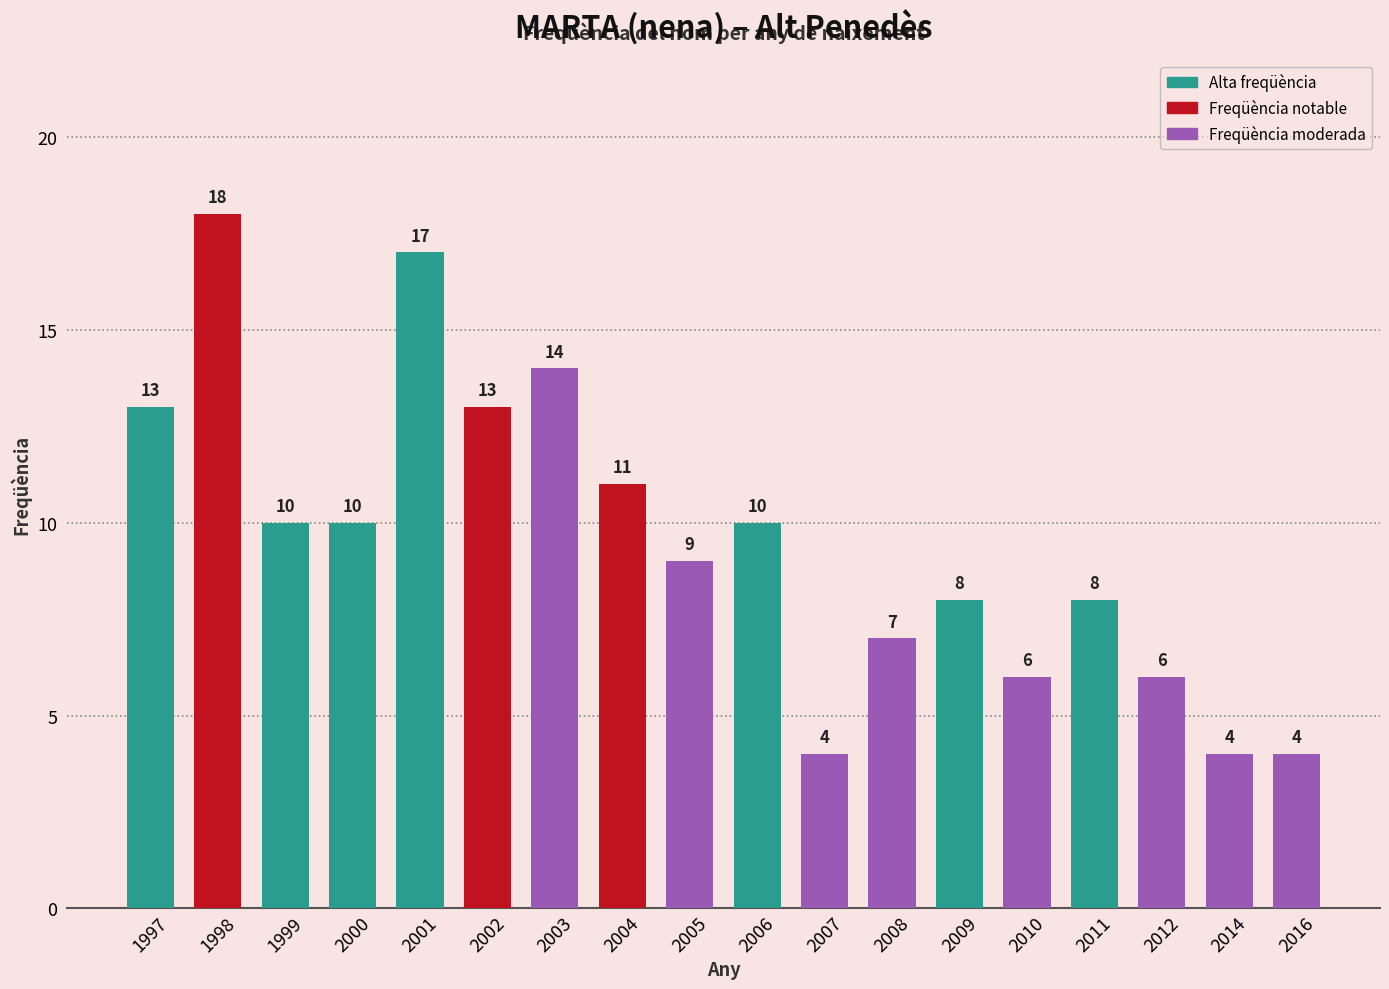

What is the value of the 13th bar from the left?

8